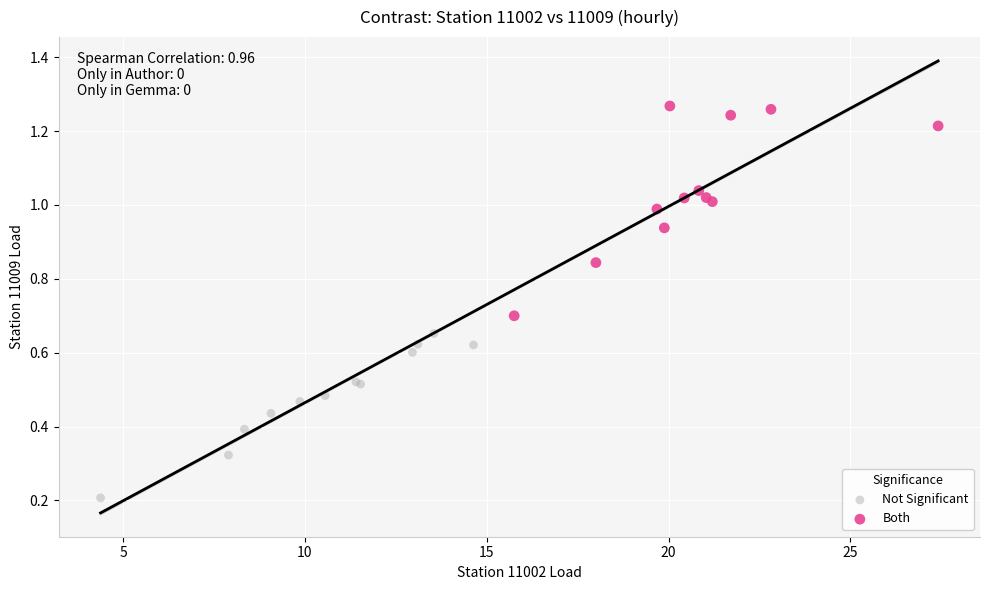

Which series reaches the minimum Y coordinate?

Not Significant